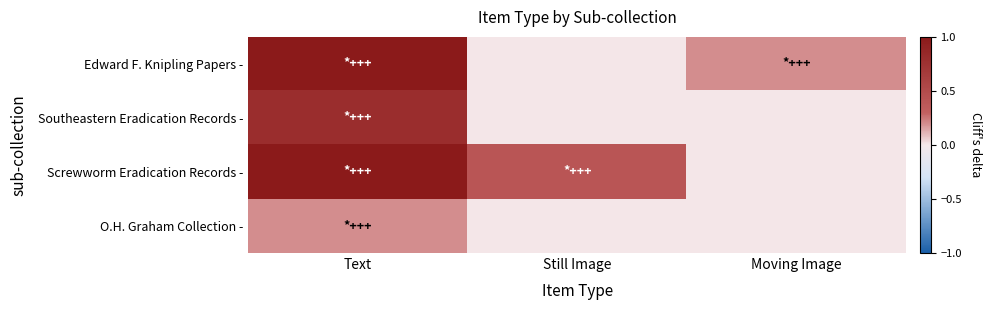

At how many categories does at least one series exceed 0?

3